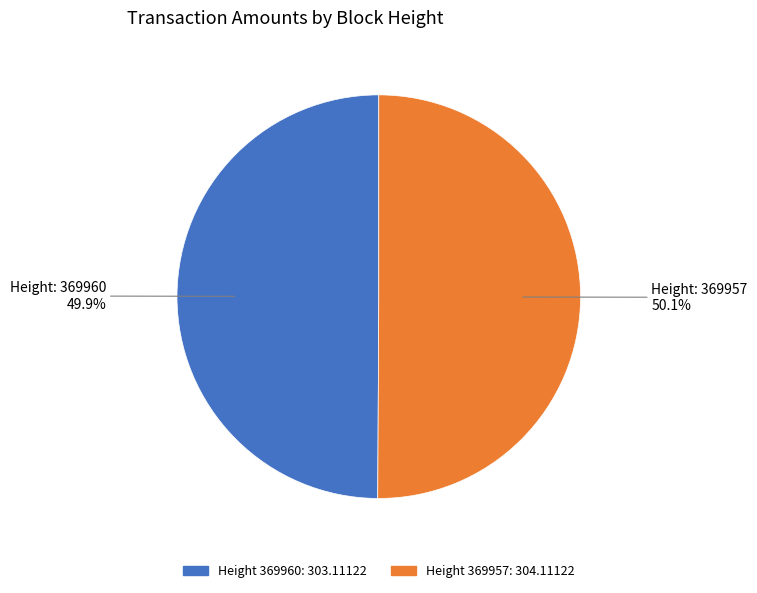

Count the number of slices in the pie.

2